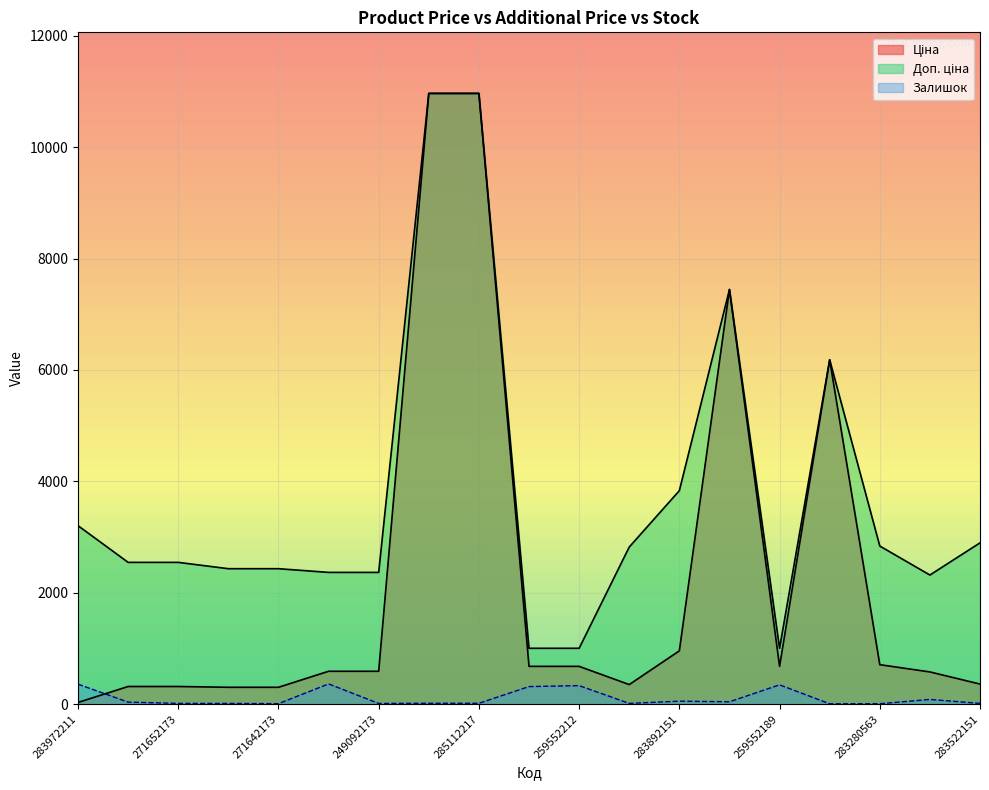

What is the sum of all Залишок values?

2081.0